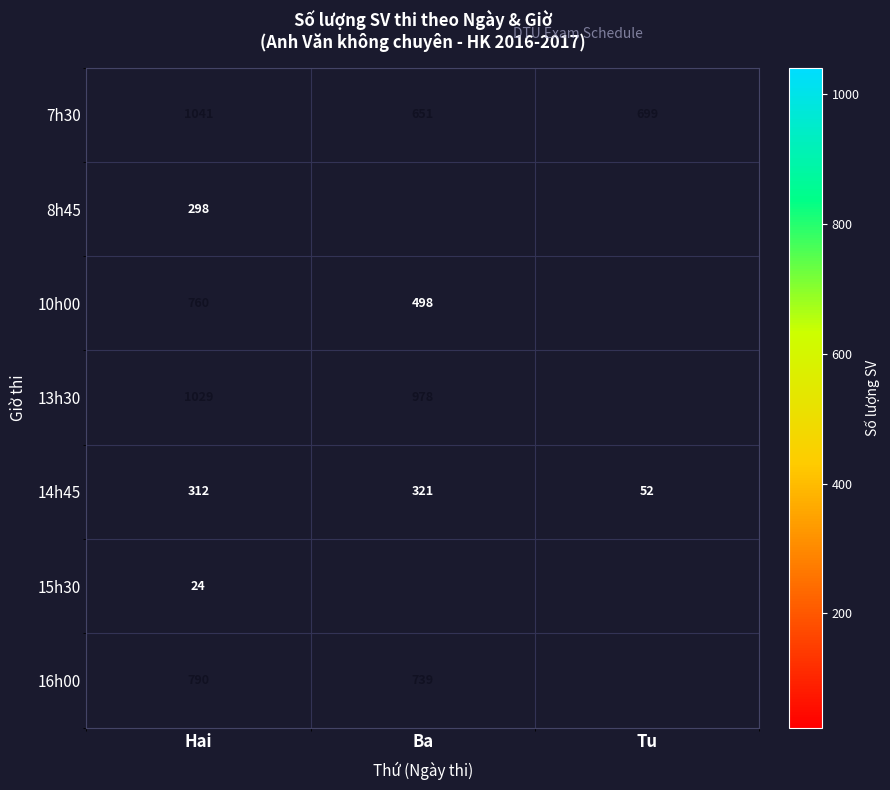

Count the 7h30 values in the range 651 to 1041.

3